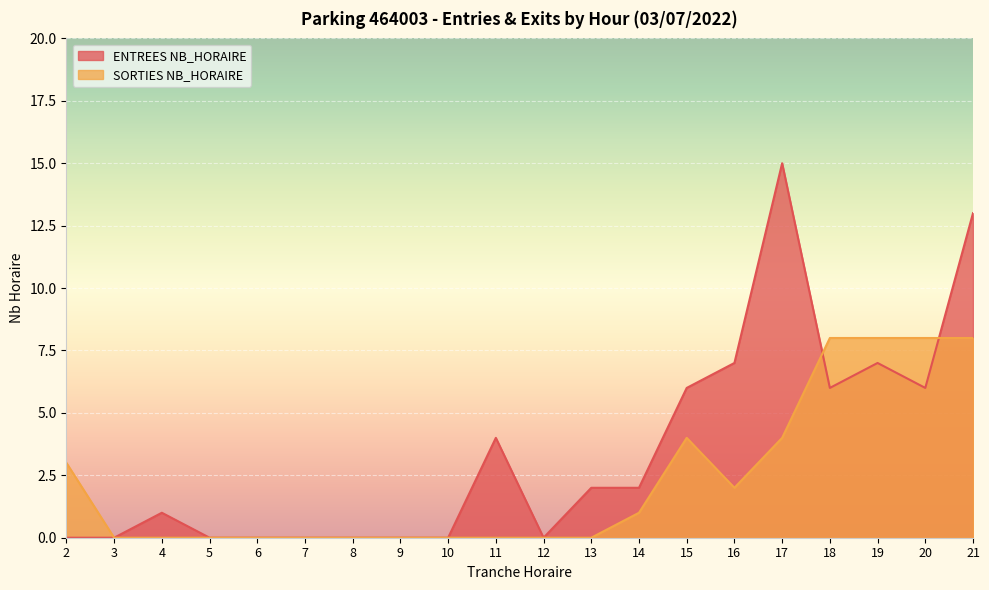

True or false: SORTIES NB_HORAIRE has a value of 14 at 18.

False